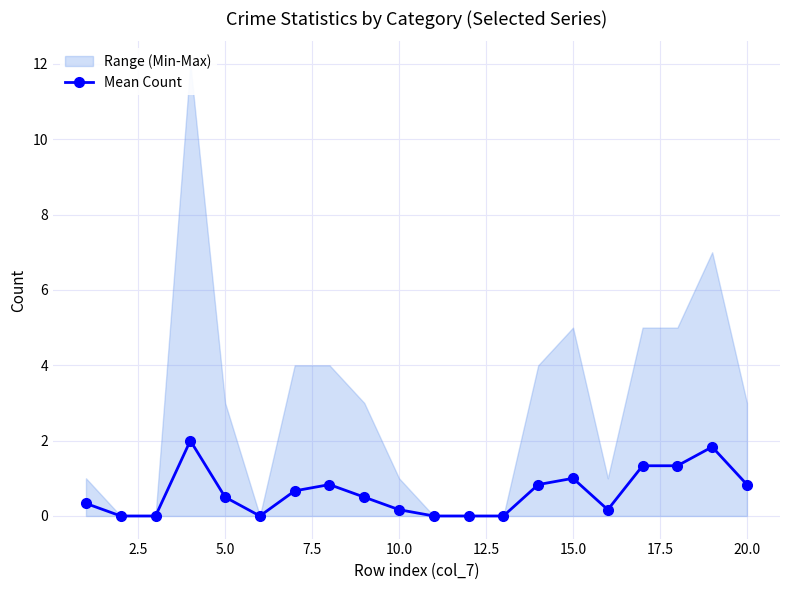

What is the sum of all values?

12.3